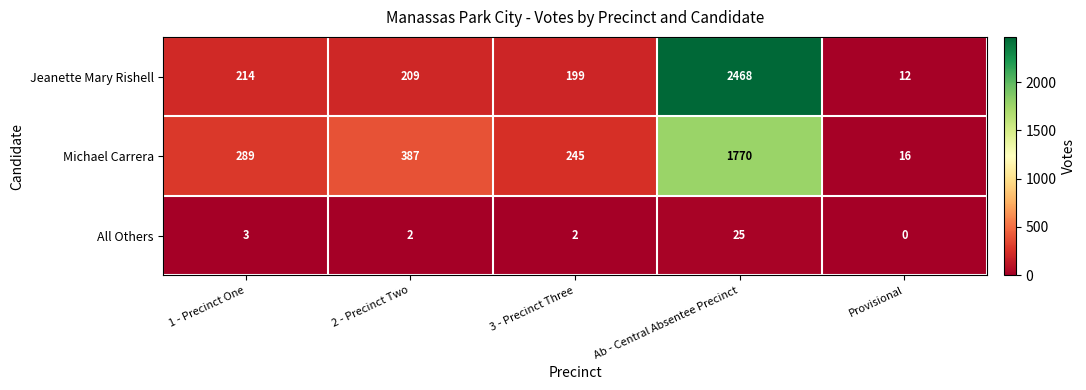

At which label does All Others first exceed 2?

1 - Precinct One